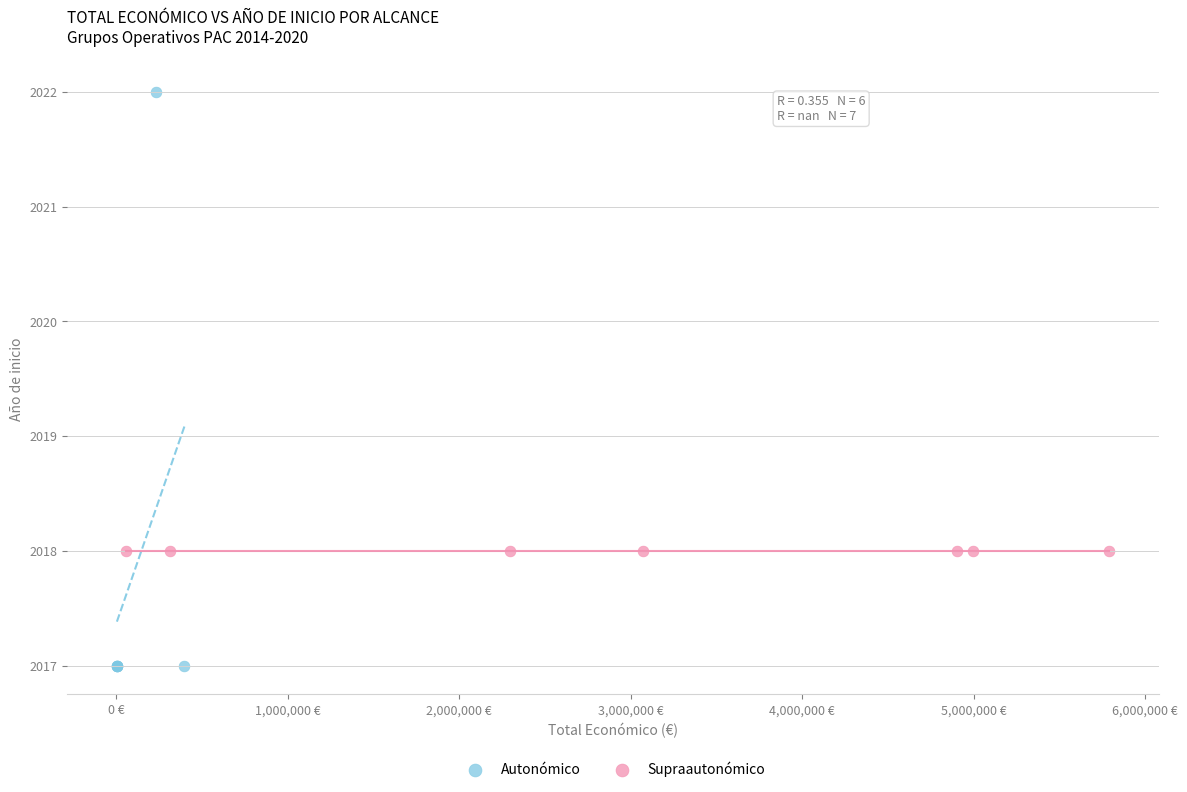

Which series reaches the minimum Y coordinate?

Autonómico